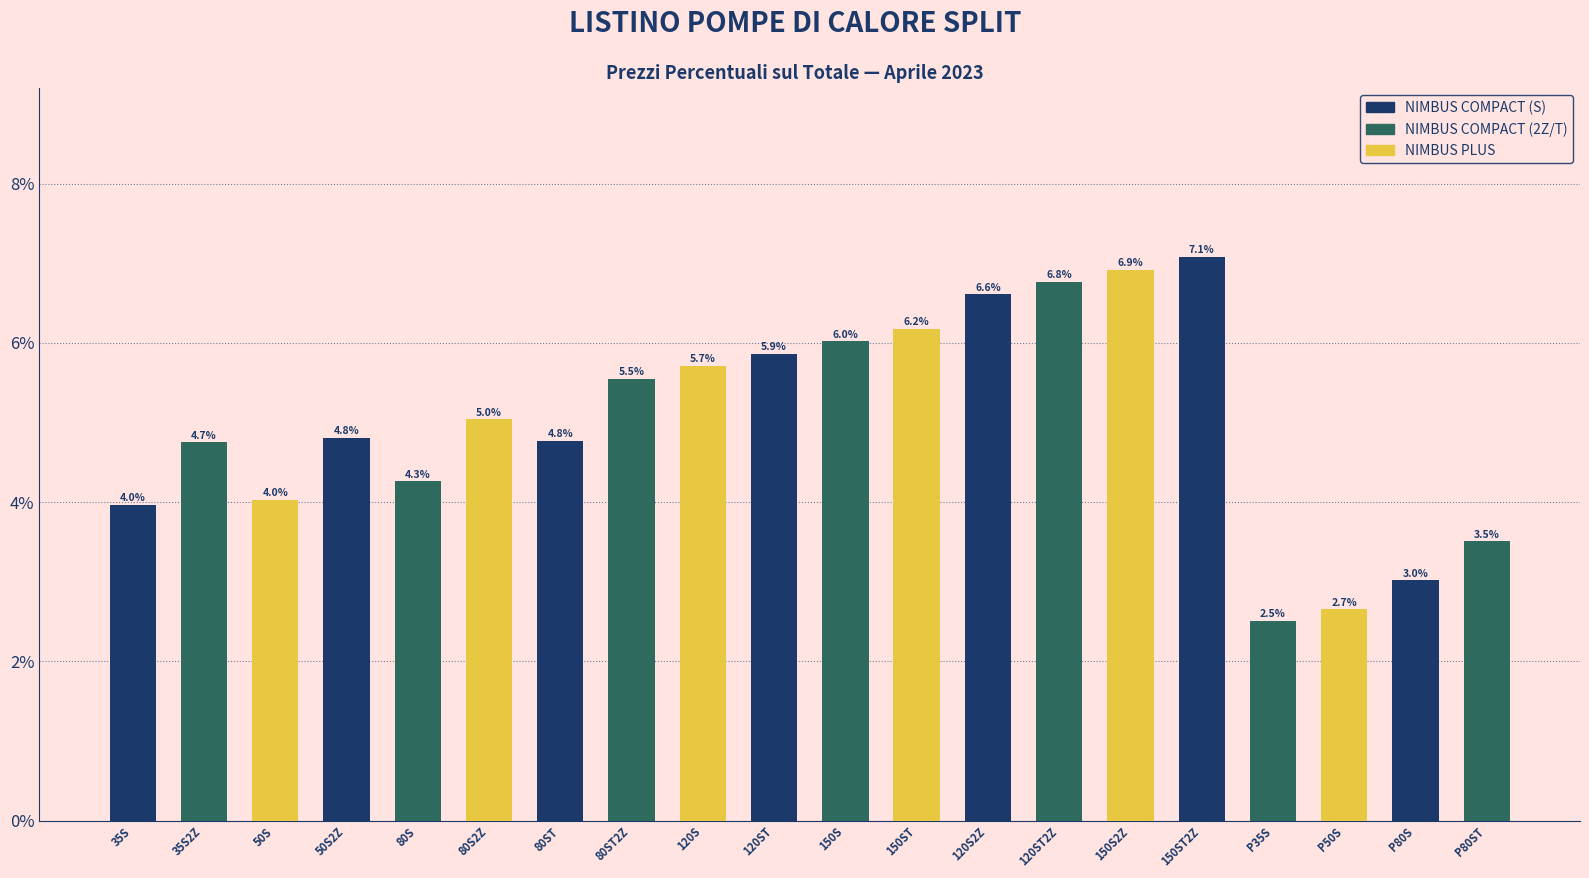

What position from the left is 150S2Z?

15